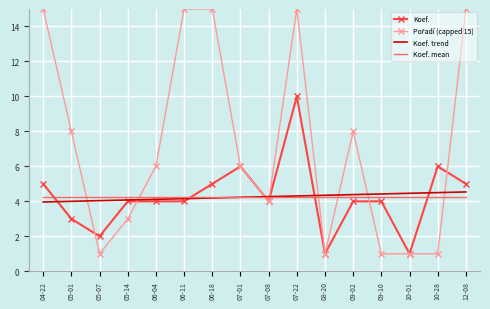

What is the maximum value shown in the chart?

15.0